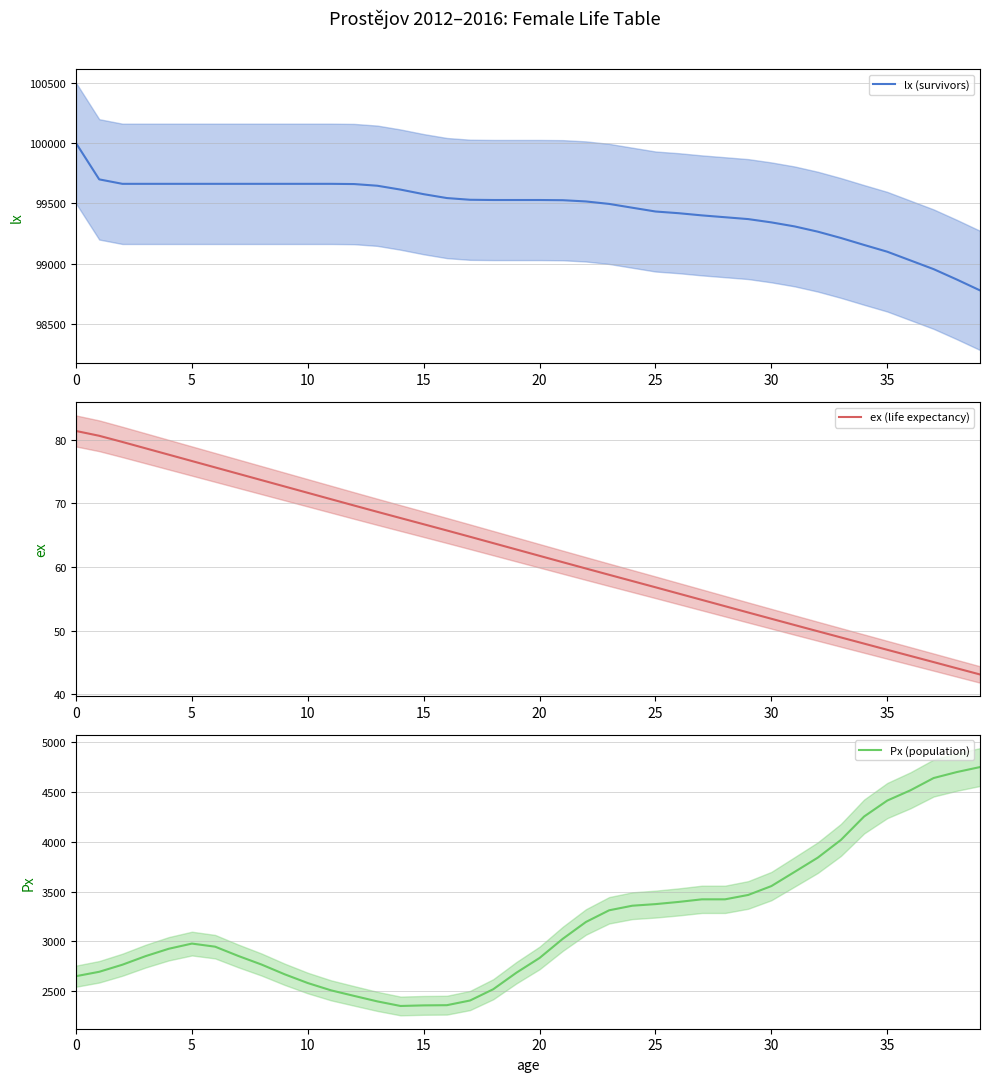

What is the highest value of the ex (life expectancy) series?

81.4